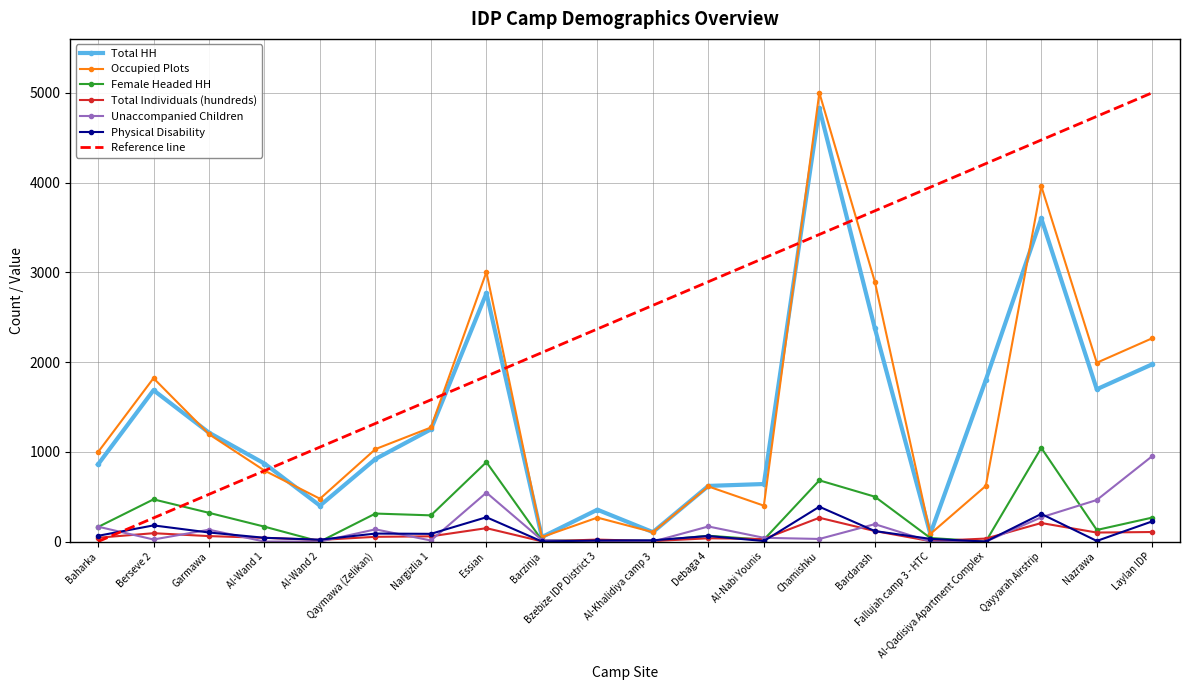

What is the sum of the Total HH values at Bzebize IDP District 3 and Fallujah camp 3 - HTC?

440.0